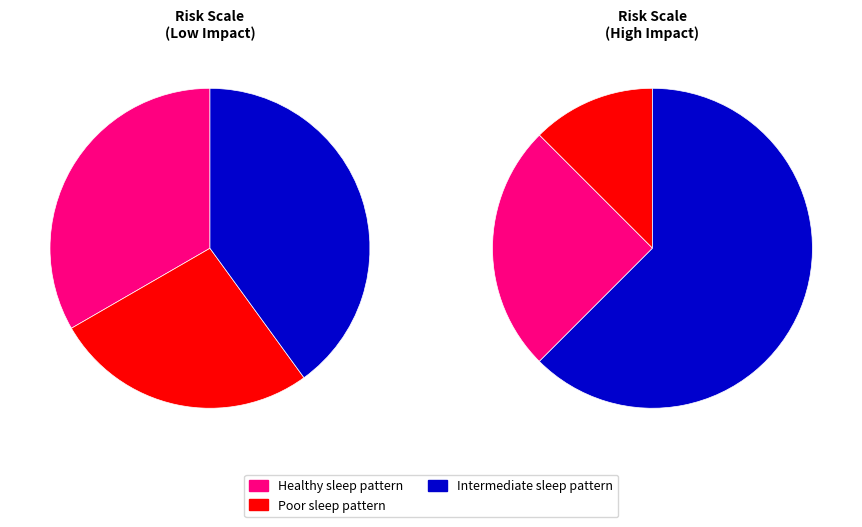

What percentage do 4 and 1 together represent?

33.3%